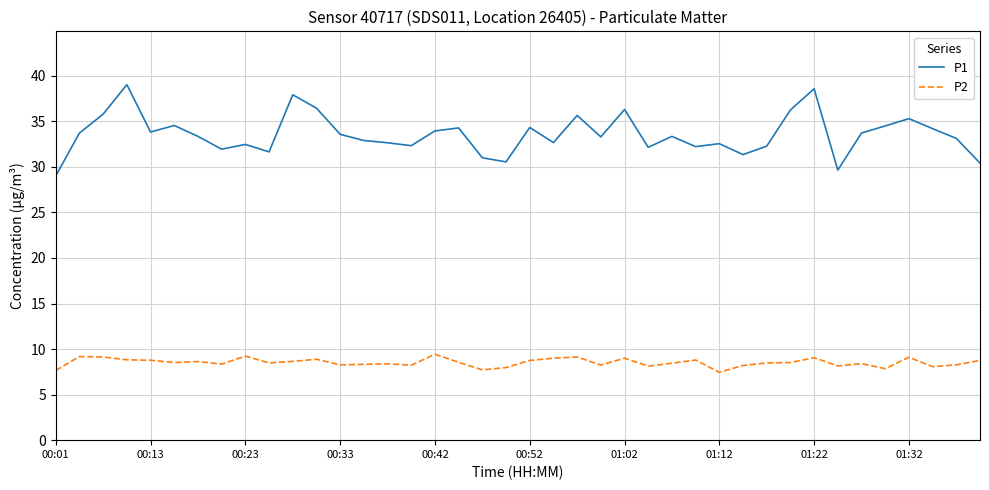

Does the chart have visible grid lines?

Yes